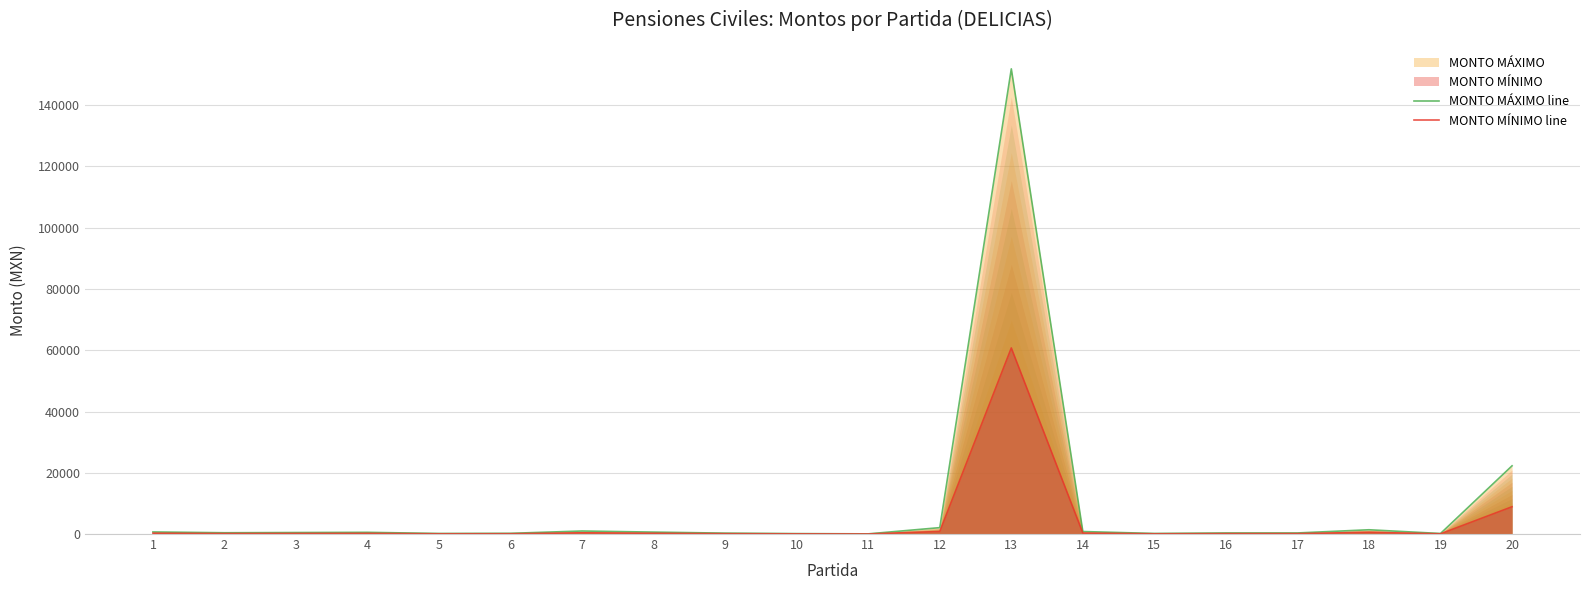

What is the difference between the MONTO MÍNIMO line values at 14 and 2?

158.5